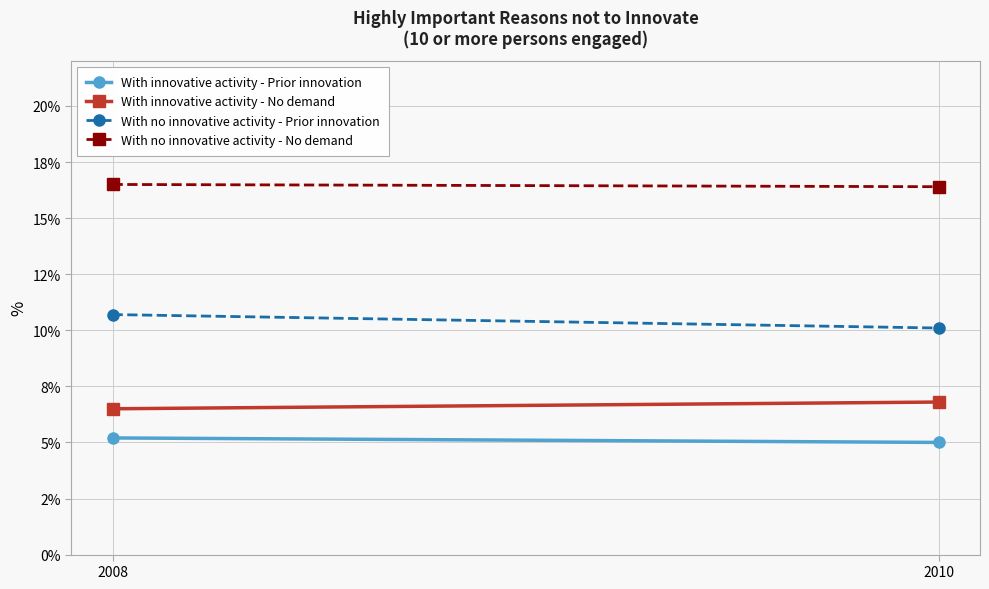

Reading left to right, list all the values displayed in this chart.

With innovative activity - Prior innovation: 5.2	5.0
With innovative activity - No demand: 6.5	6.8
With no innovative activity - Prior innovation: 10.7	10.1
With no innovative activity - No demand: 16.5	16.4